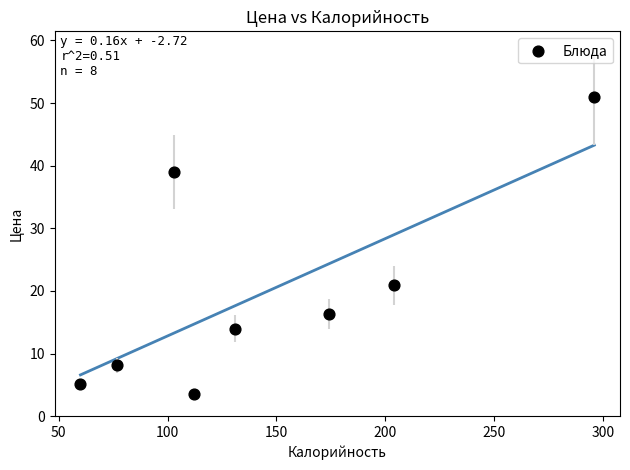

What Y value in the scatter plot is closest to 27?

20.9